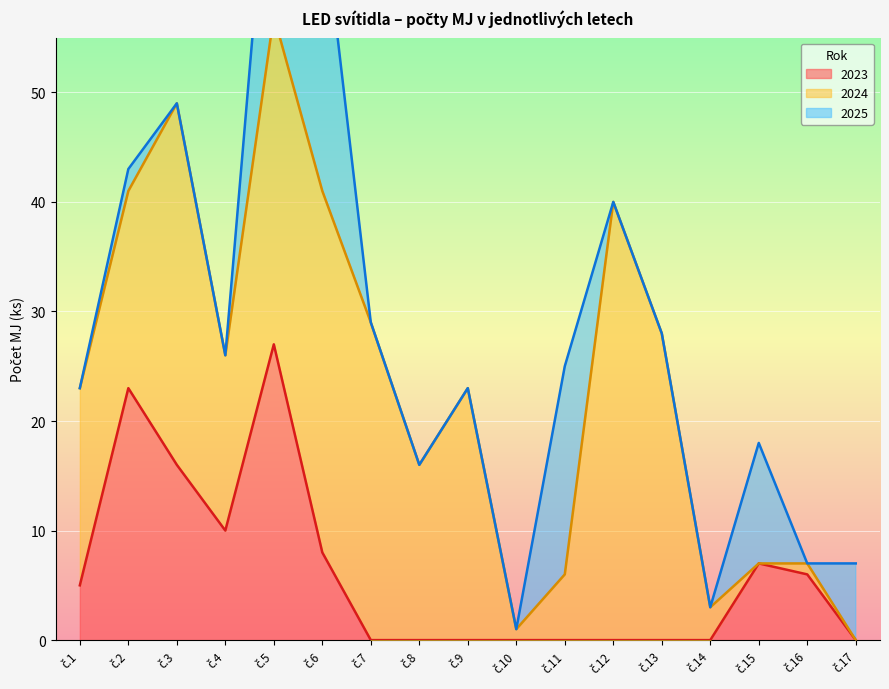

Which series has the widest spread of values?

2024